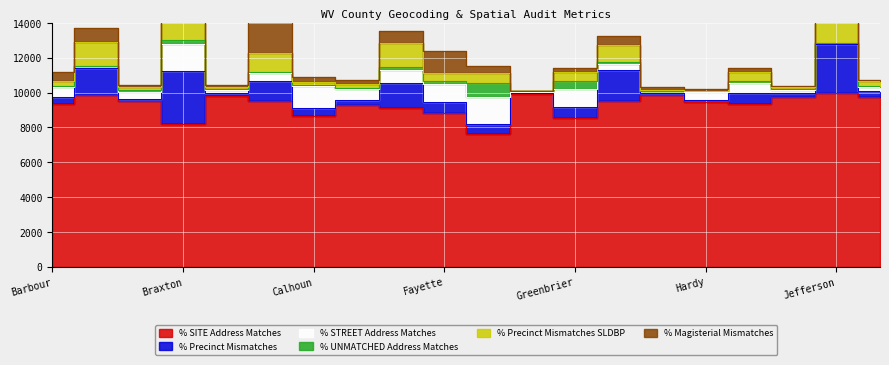

At which label does % SITE Address Matches first exceed 9490?

Berkeley